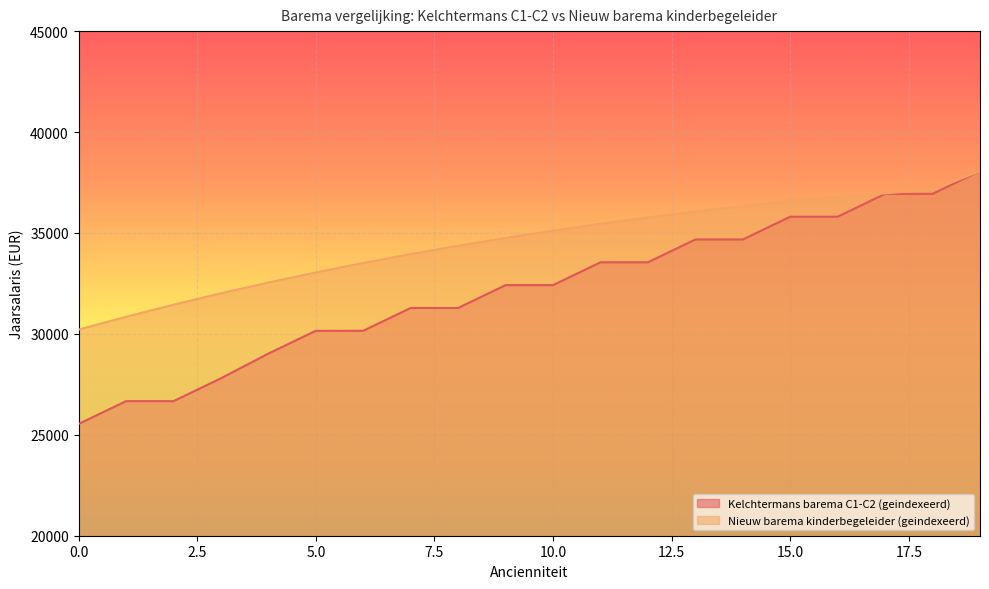

Does the chart display data point markers on the line(s)?

No